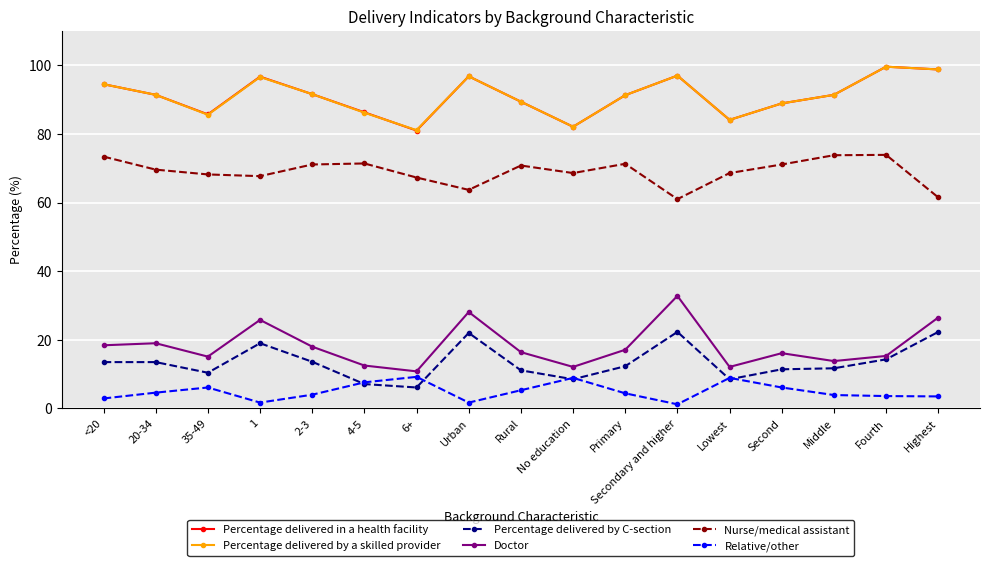

What is the label of the 3rd point from the right?

Middle